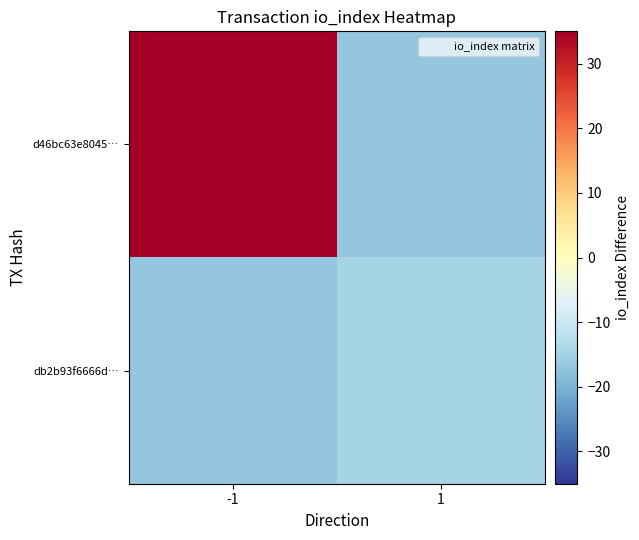

Which series changed the most between -1 and 1?

d46bc63e8045…